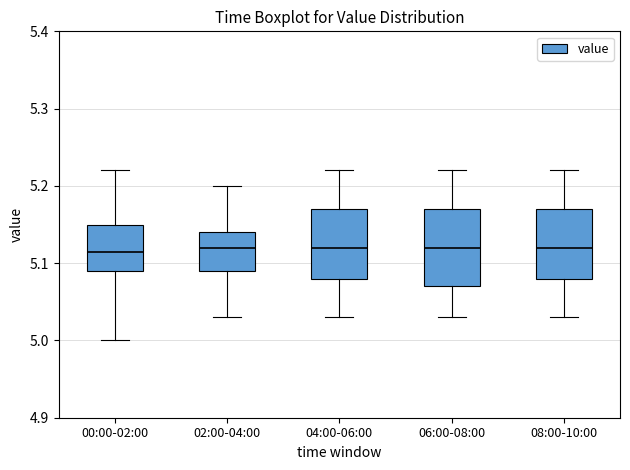

Where does the lower whisker of the box for 04:00-06:00 end on the y-axis? The values are not printed on the chart, so give them approximately, as read against the axis.

5.03